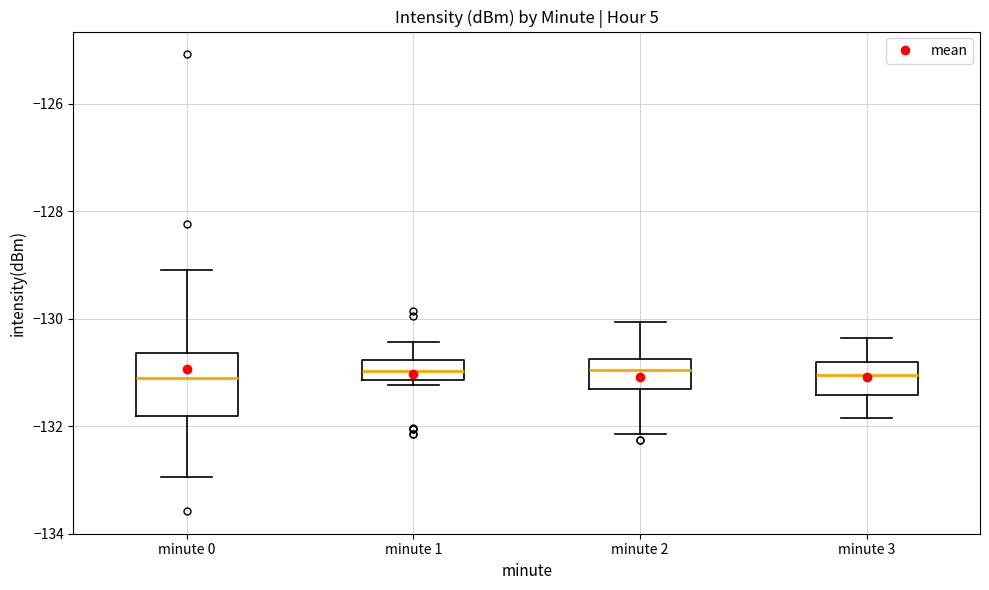

Reading left to right, read every box against the y-axis: the position of its median line, the range the box covers, and the ends of its whiskers. The values are not printed on the chart, so give them approximately, as read against the axis.

minute 0: median -131.0, box -131.8 to -130.6, whiskers -133.0 to -129.0
minute 1: median -131.0, box -131.2 to -130.8, whiskers -131.2 (just below the box's lower edge) to -130.4
minute 2: median -131.0, box -131.4 to -130.8, whiskers -132.2 to -130.0
minute 3: median -131.0, box -131.4 to -130.8, whiskers -131.8 to -130.4